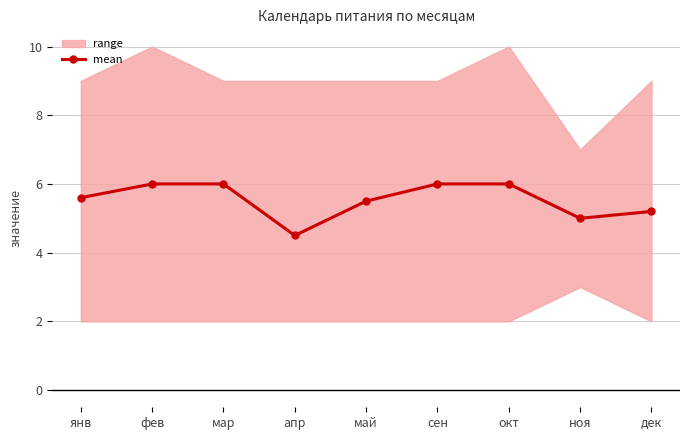

Reading left to right, transcribe all the data shown in this chart.

янв=5.6	фев=6.0	мар=6.0	апр=4.5	май=5.5	сен=6.0	окт=6.0	ноя=5.0	дек=5.2